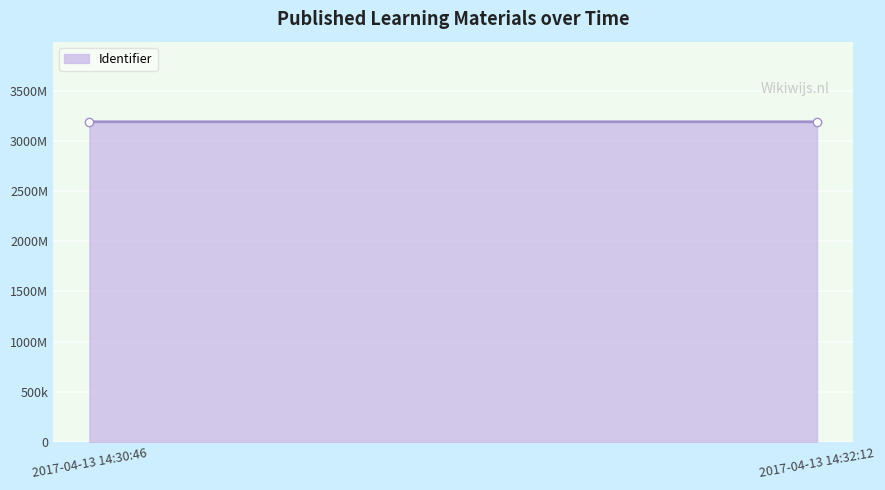

At which category does the chart reach its peak across all series?

2017-04-13 14:32:12